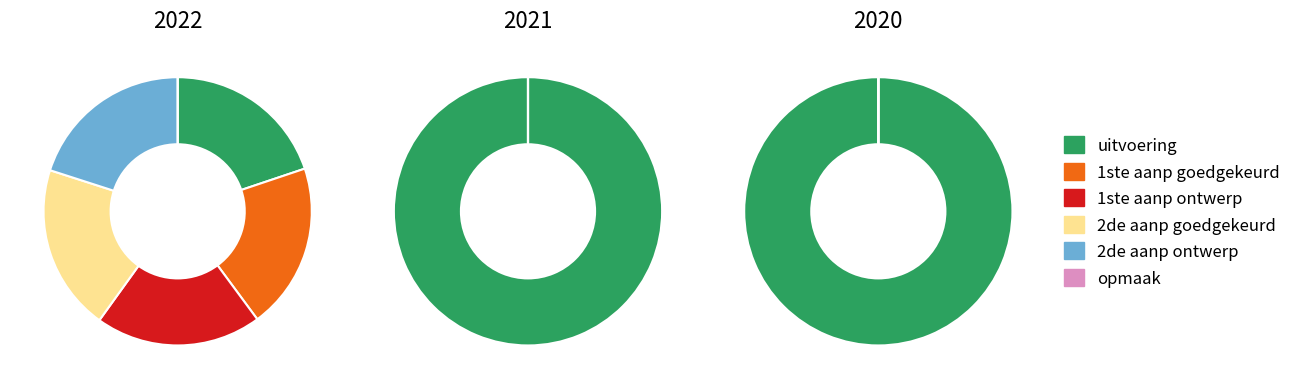

The 2 slice represents 20% of the pie. True or false?

True